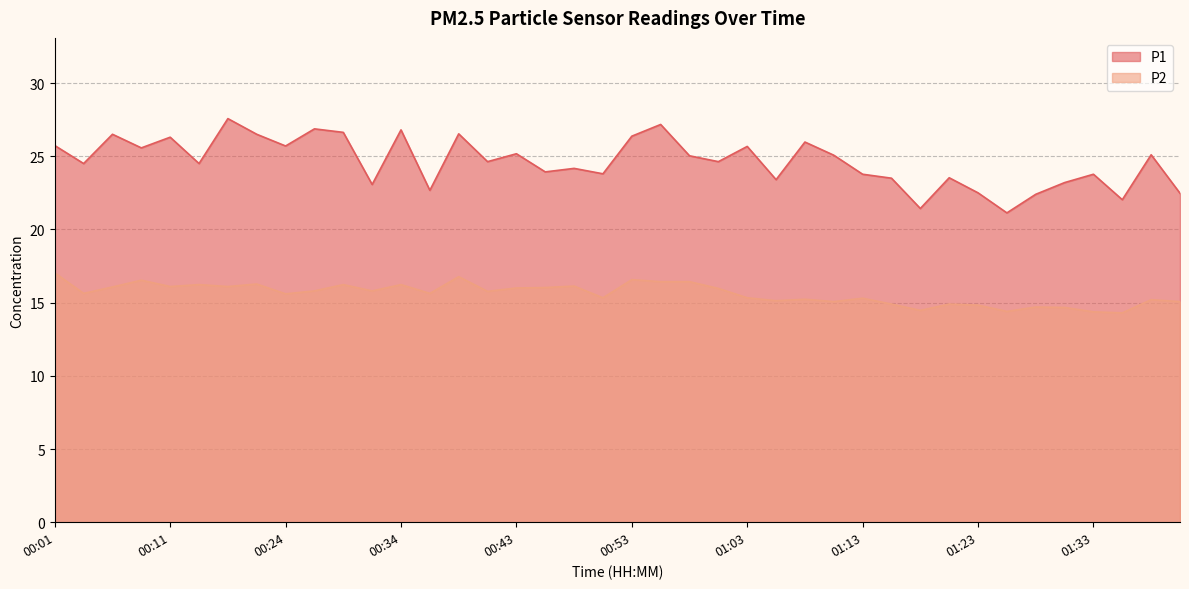

What is the difference between the P1 values at 01:08 and 00:51?

2.2